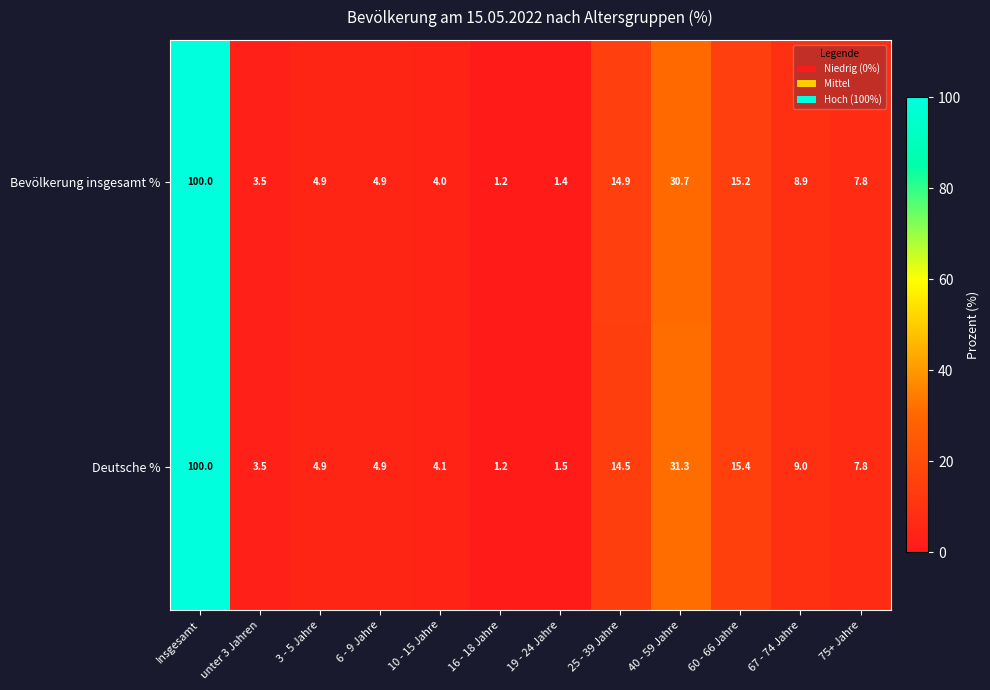

Which series has the largest total across all categories?

Deutsche %